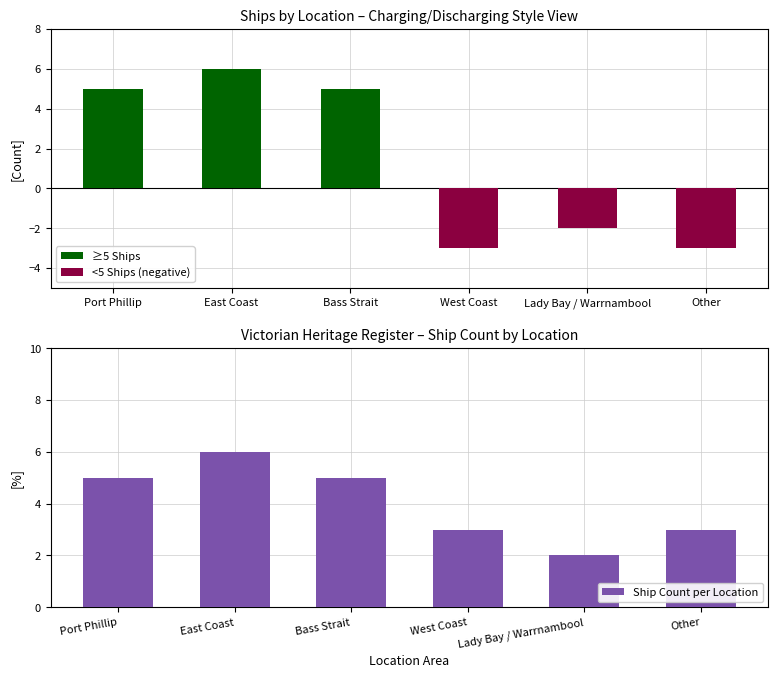

What position from the right is West Coast?

3